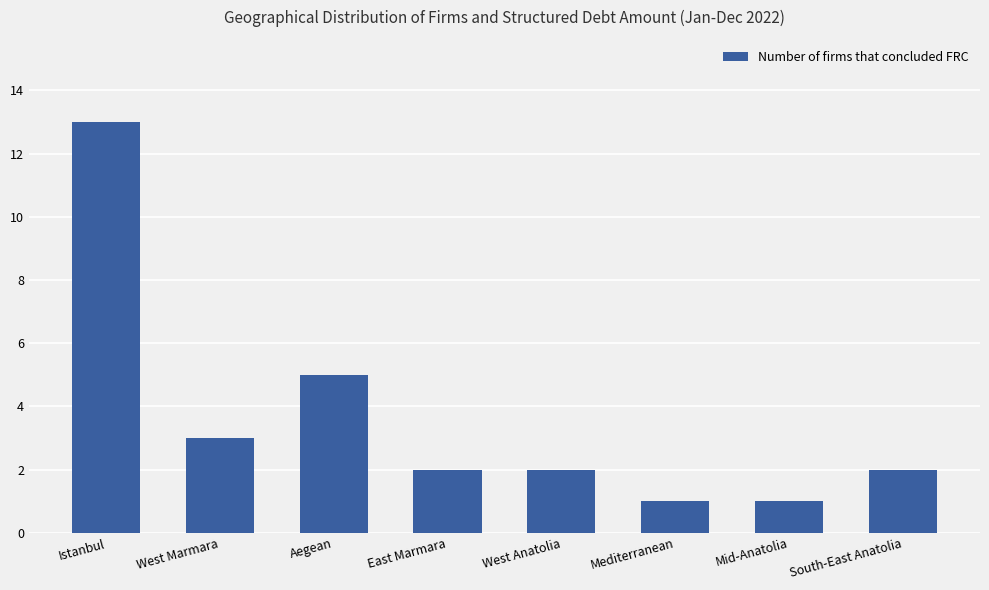

The value at West Marmara is 5. True or false?

False